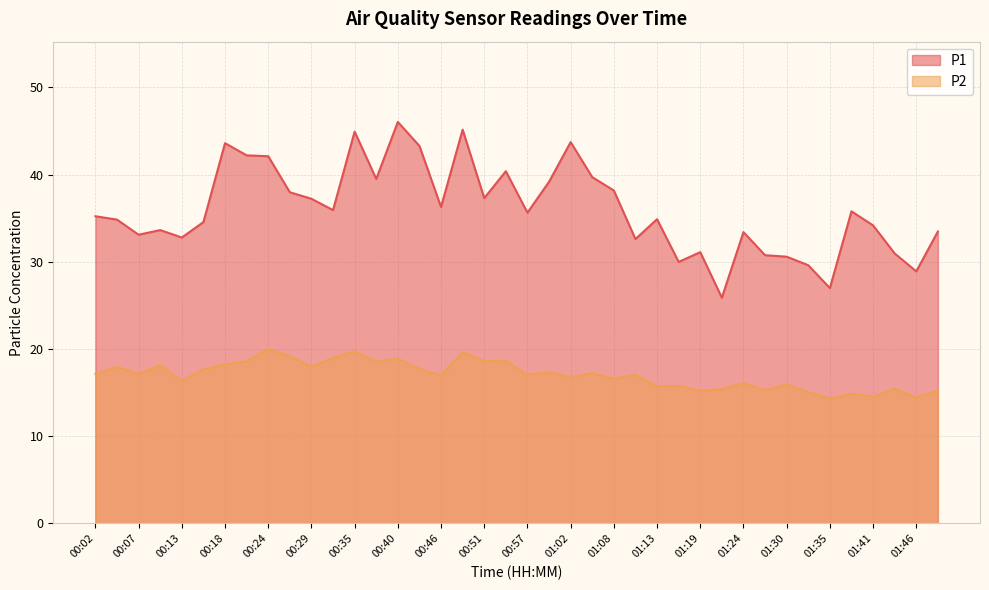

Rank the categories by P1 value from lowest to highest.

01:22, 01:35, 01:46, 01:32, 01:16, 01:30, 01:27, 01:43, 01:19, 01:11, 00:13, 00:07, 01:24, 01:49, 00:10, 01:41, 00:16, 00:05, 01:13, 00:02, 00:57, 01:38, 00:32, 00:46, 00:29, 00:51, 00:27, 01:08, 01:00, 00:38, 01:05, 00:54, 00:24, 00:21, 00:43, 00:18, 01:02, 00:35, 00:49, 00:40